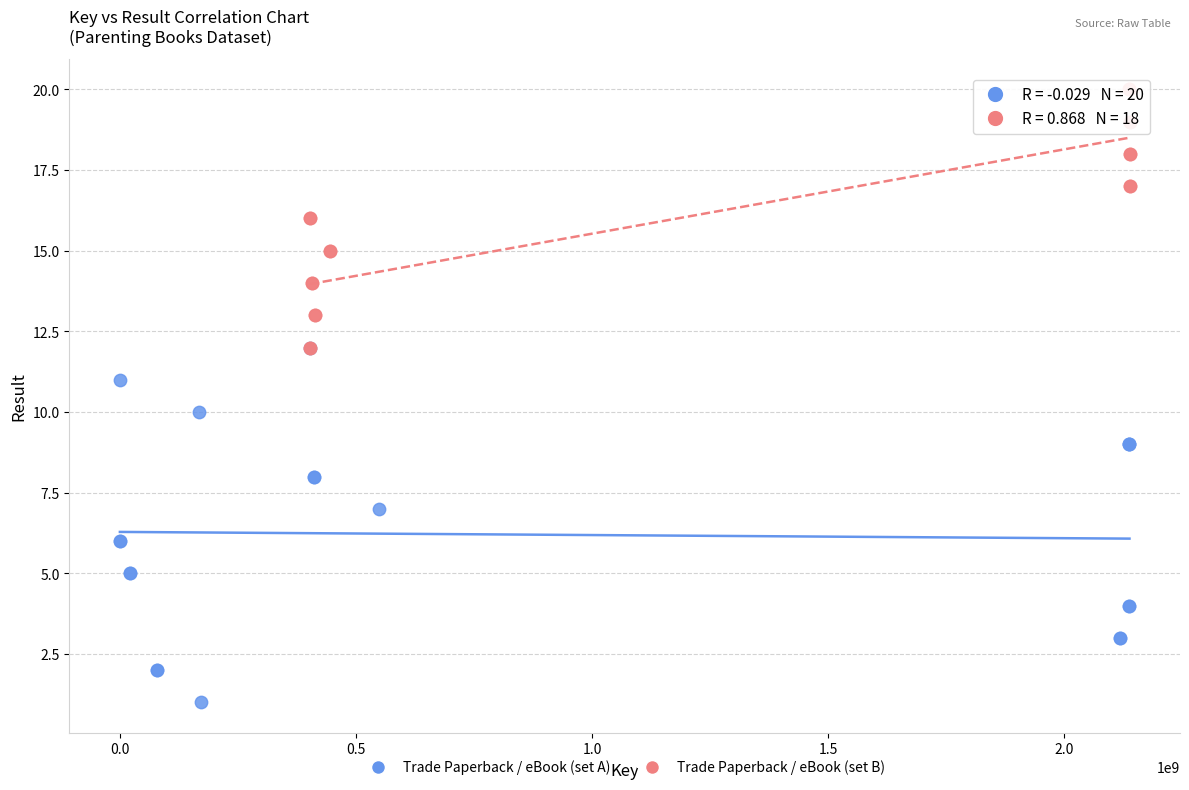

Which series has the widest spread of Y values?

Trade Paperback / eBook (set A)